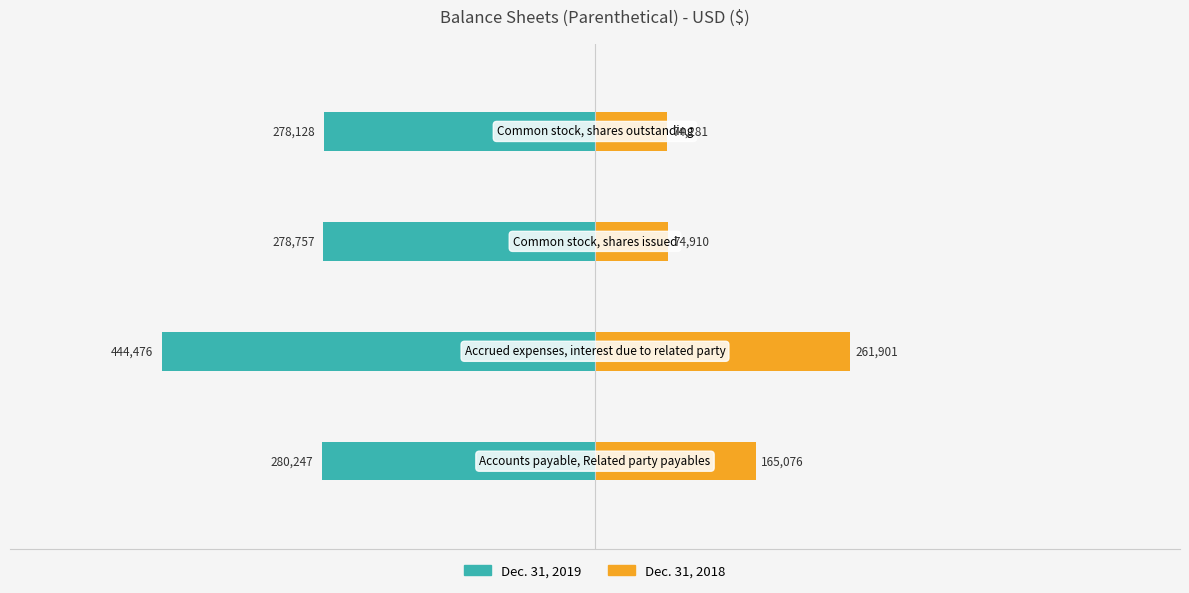

Reading right to left, extract all data points from this chart.

Dec. 31, 2019: −200000=-278128	−400000=-278757	−600000=-444476	−800000=-280247
Dec. 31, 2018: −200000=74281	−400000=74910	−600000=261901	−800000=165076